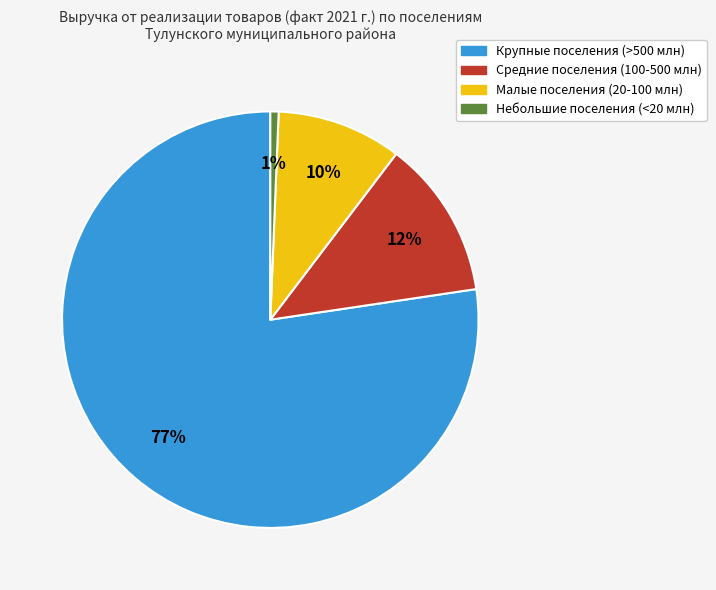

To the nearest percent, what is the average slice percentage?

25%